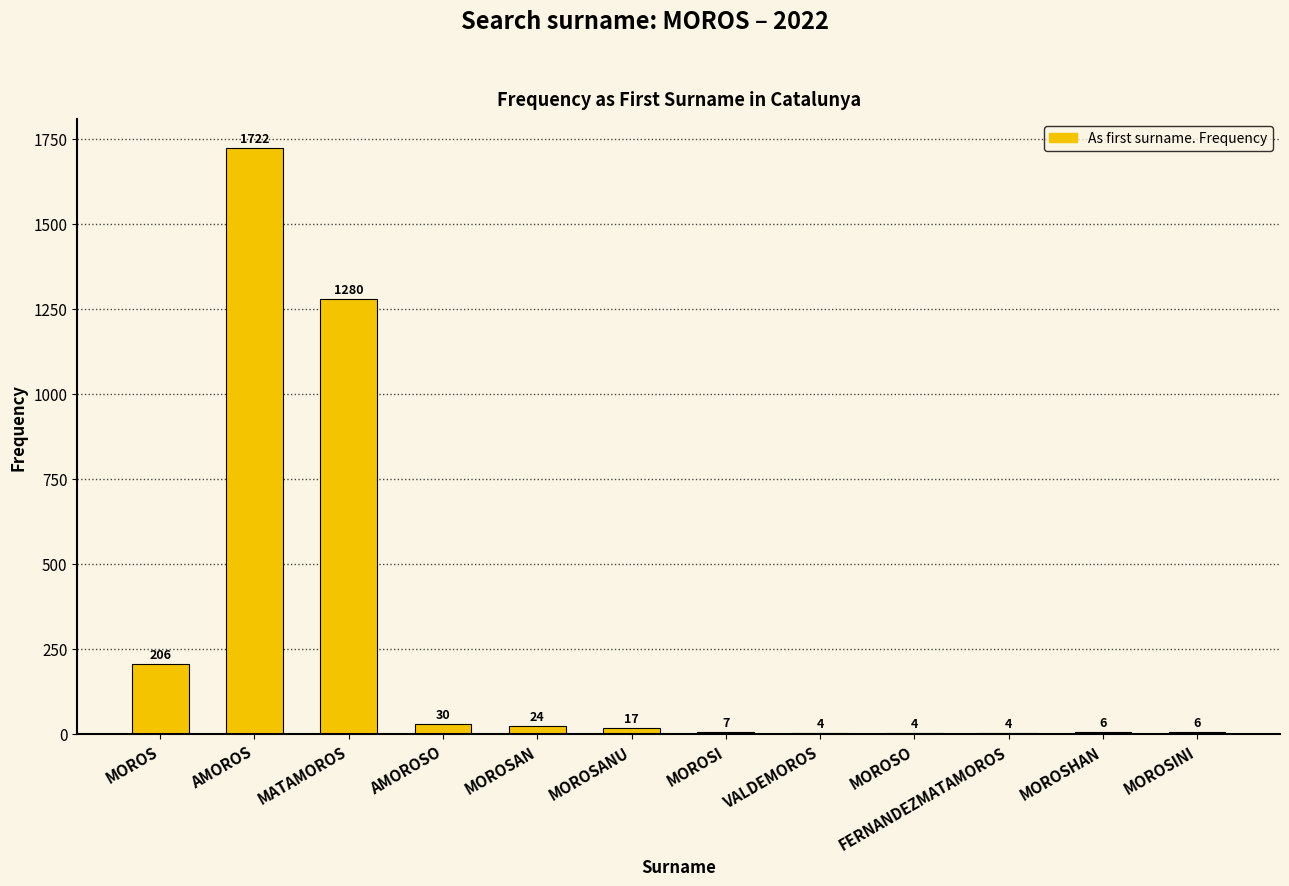

Are the bars horizontal?

No